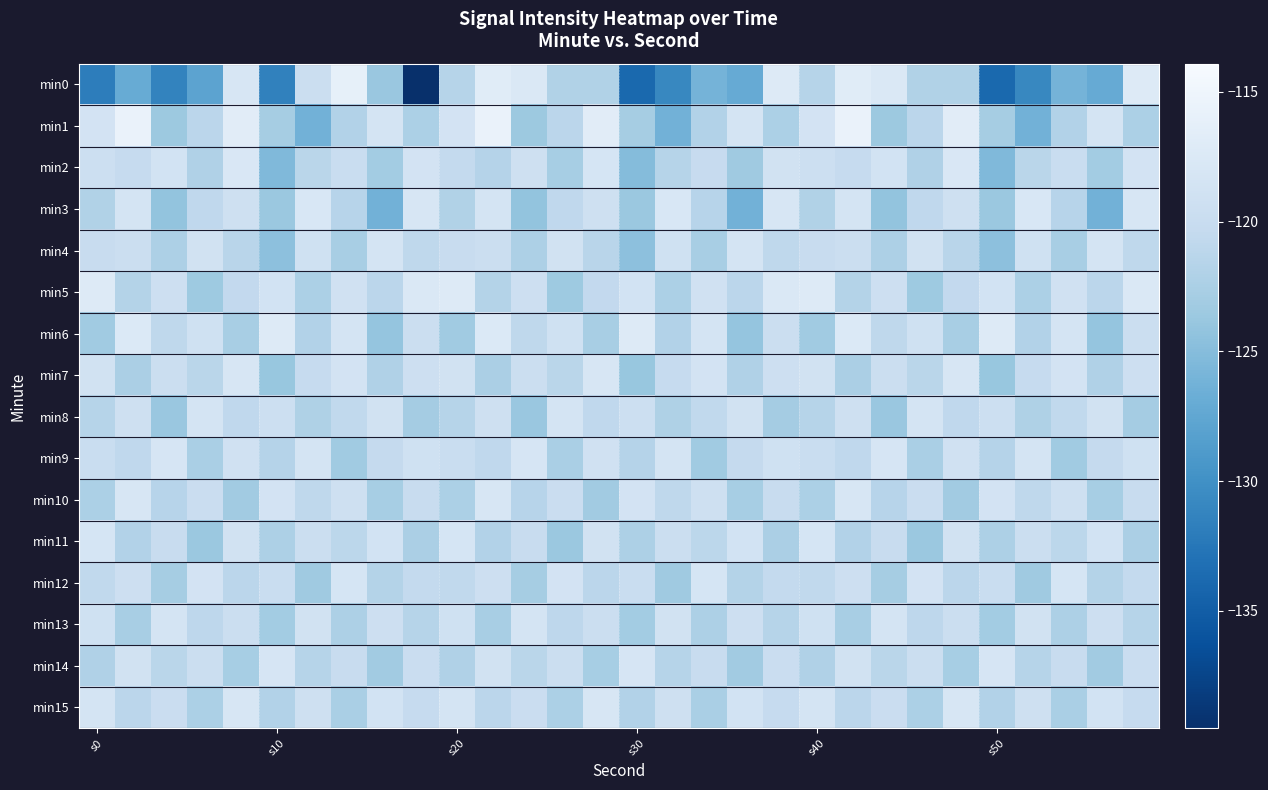

What is the smallest value displayed?

-139.5